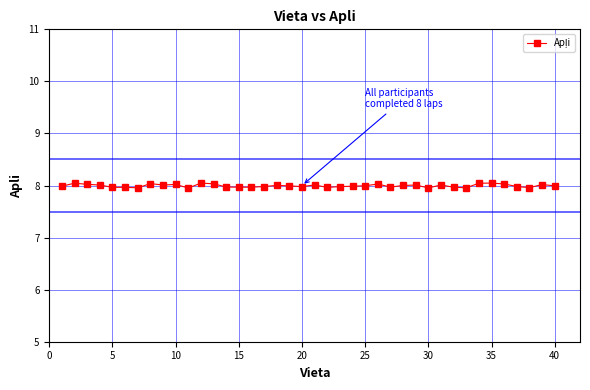

What is the value of the 32nd point from the left?

8.0